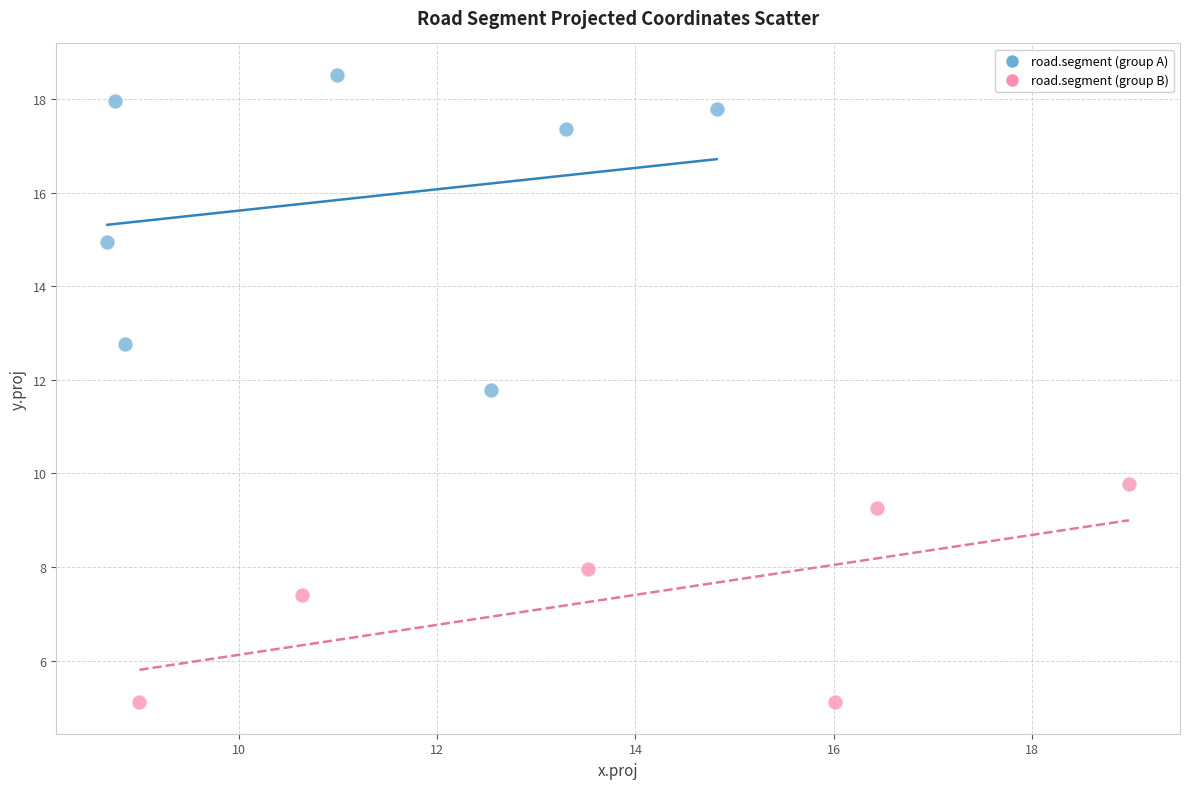

Which series reaches the maximum Y coordinate?

road.segment (group A)